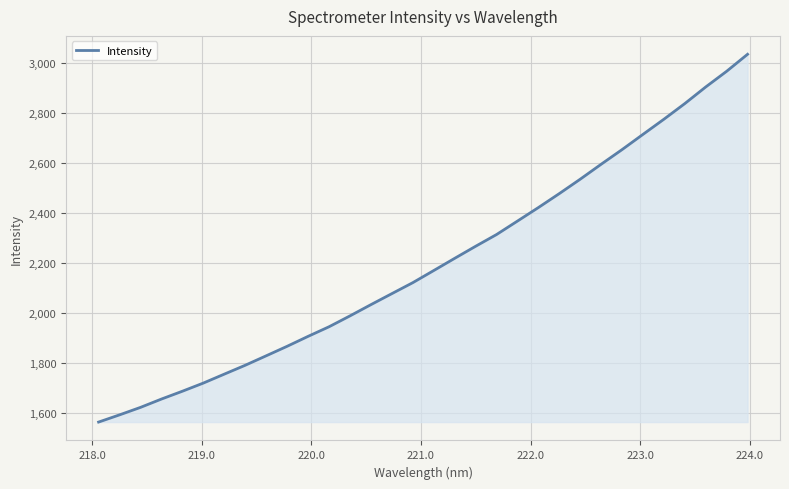

What is the difference between the maximum and minimum values?

1469.9